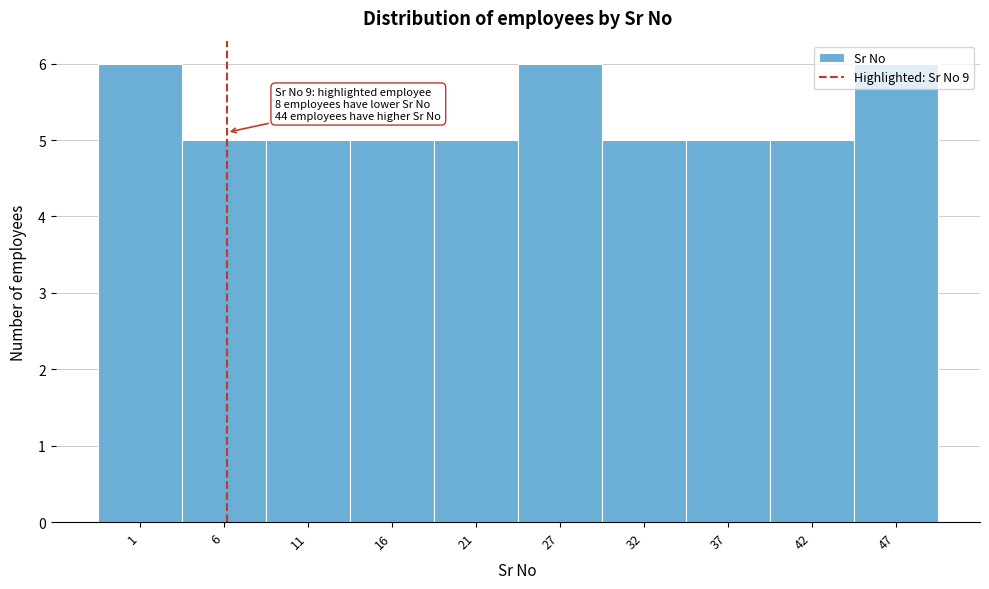

True or false: the data shows 3 at 21.

False